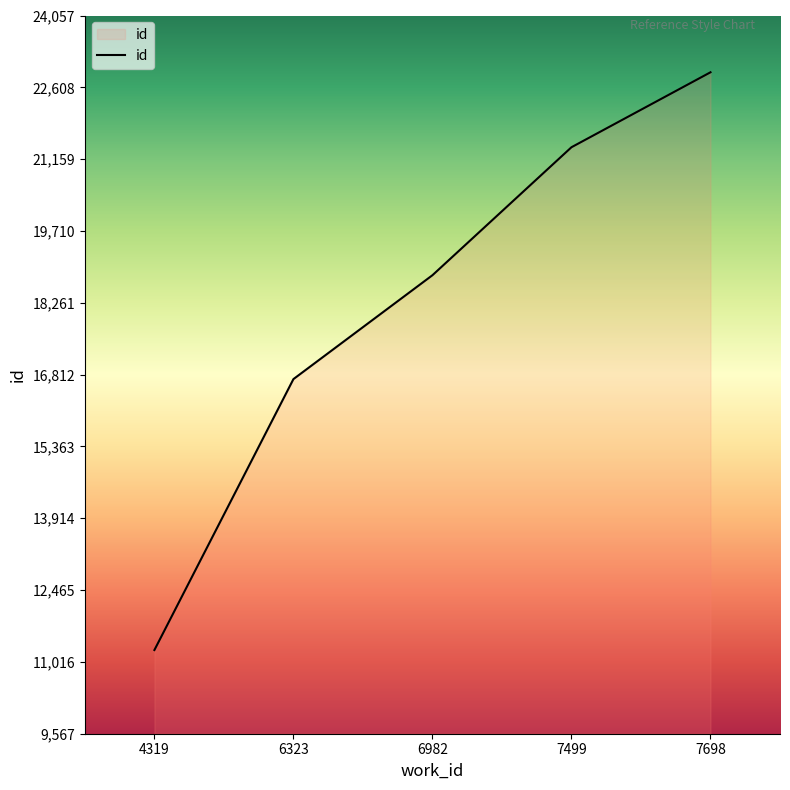

Where is the data nearest to the value 17084?

6323